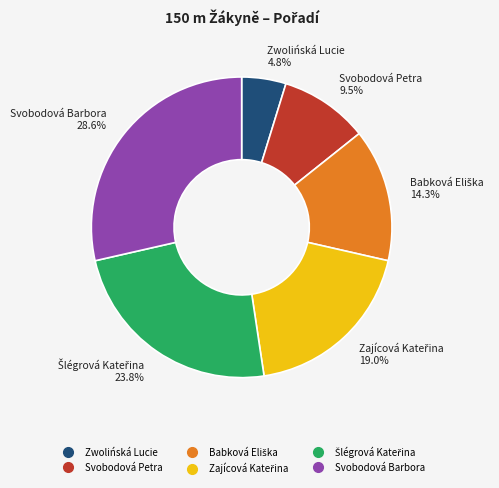

Which slice is the largest?

Svobodová Barbora